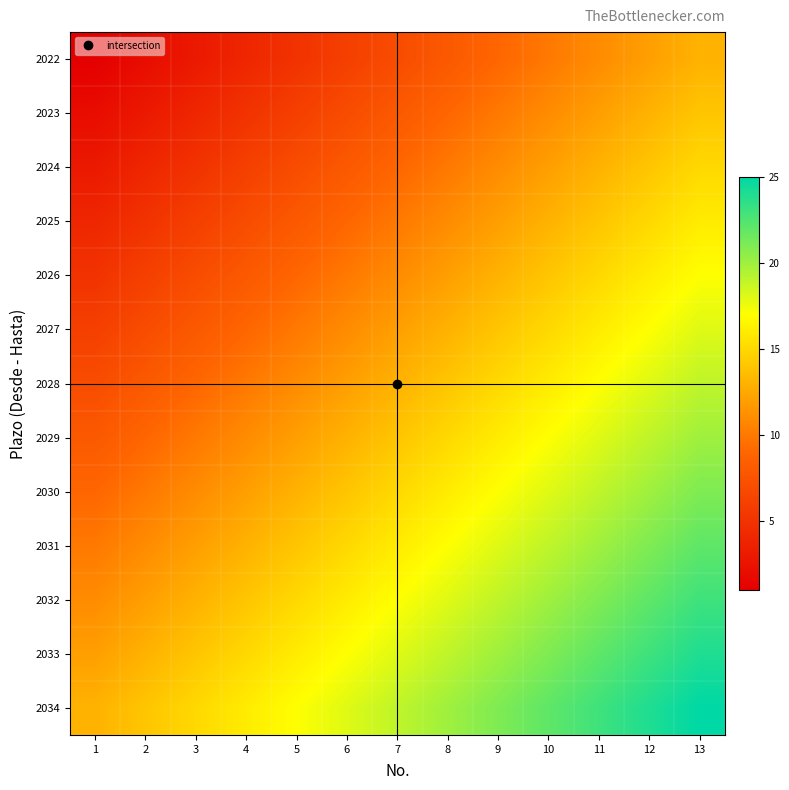

At which category does the chart reach its minimum across all series?

1